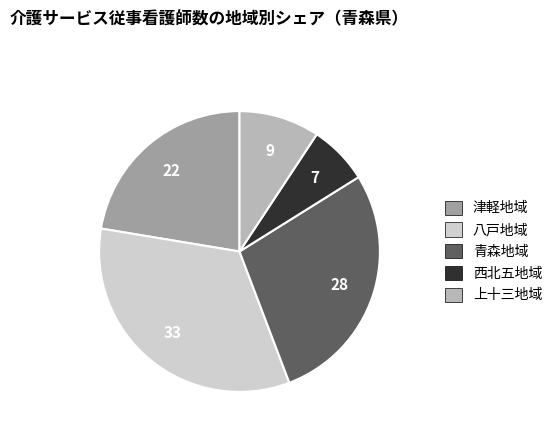

Between 八戸地域 and 青森地域, which is larger?

八戸地域